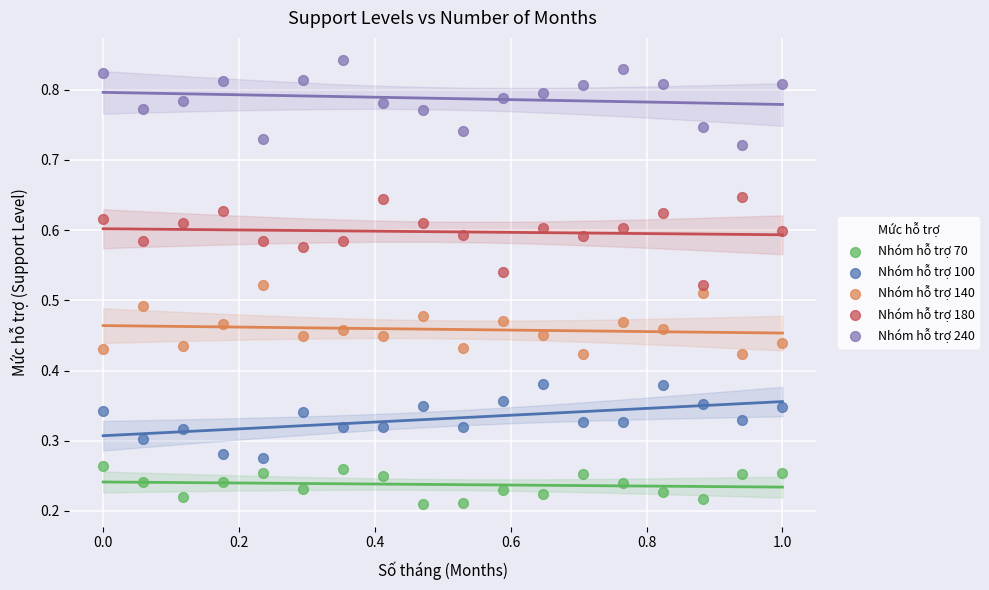

Which series contains the lowest Y value?

Nhóm hỗ trợ 70